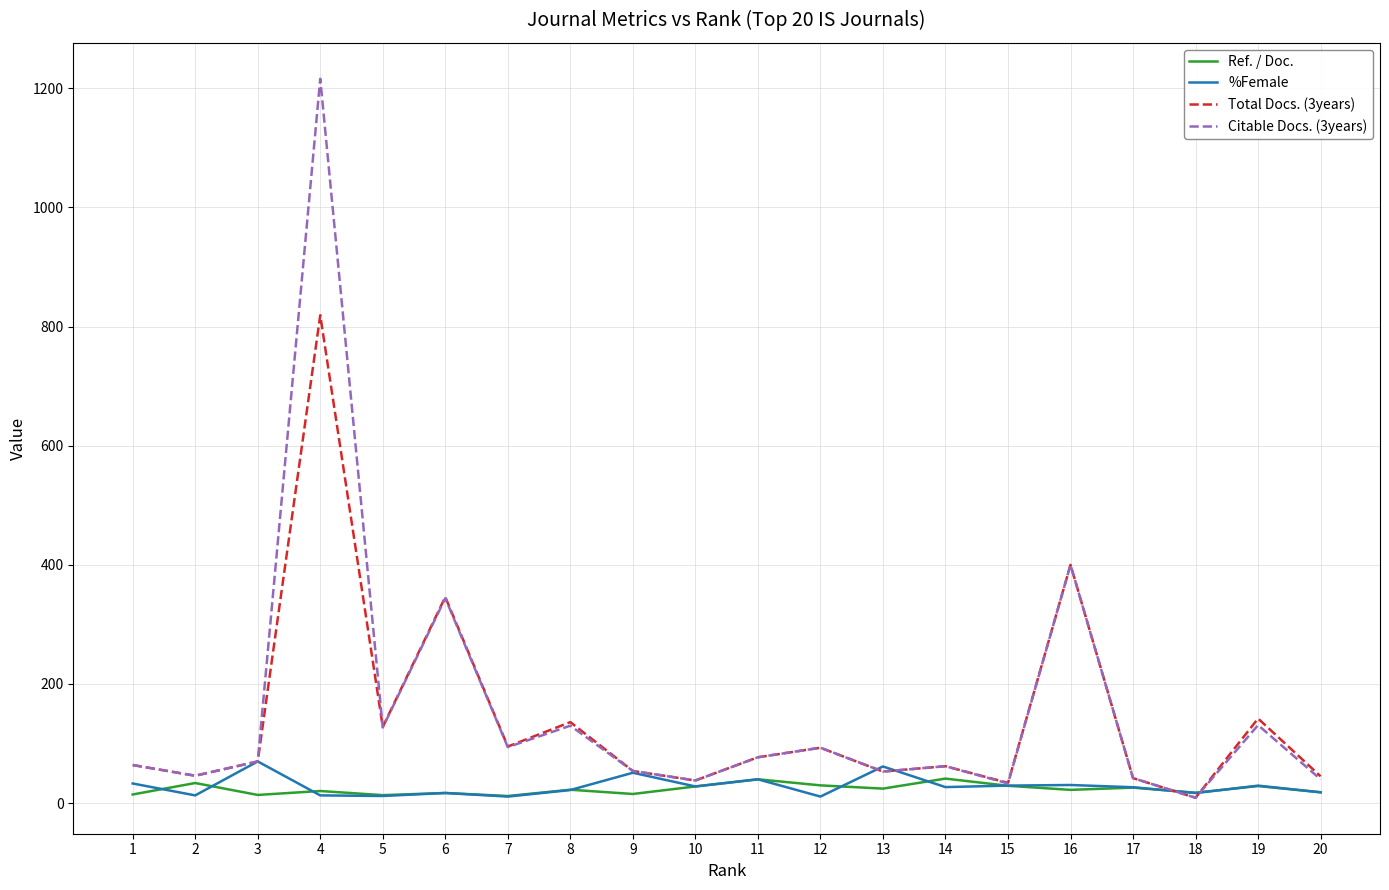

The value of Total Docs. (3years) at 1 is 109.4. True or false?

False